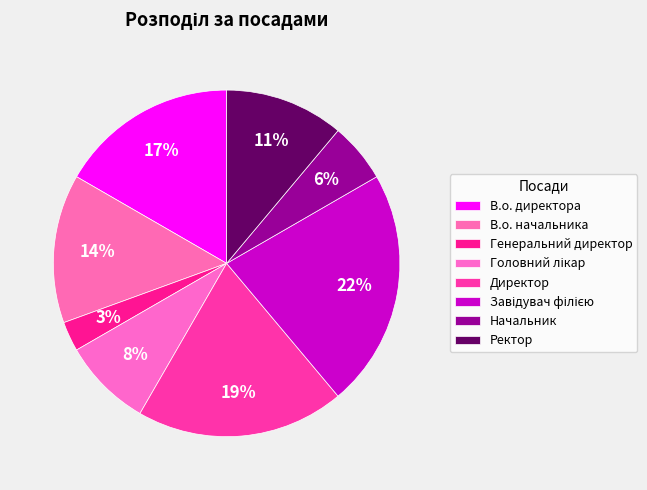

Rank the categories by value from lowest to highest.

Генеральний директор, Начальник, Головний лікар, Ректор, В.о. начальника, В.о. директора, Директор, Завідувач філією